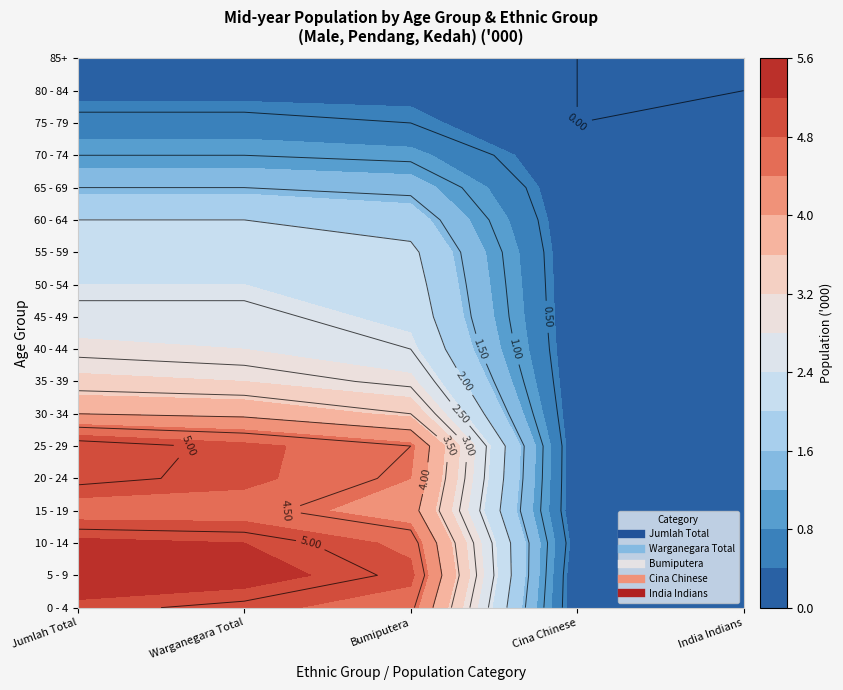

Reading left to right, extract all data points from this chart.

0 - 4: 5.1	4.9	4.6	0.1	0.2
5 - 9: 5.5	5.4	4.9	0.1	0.3
10 - 14: 5.3	5.2	4.7	0.2	0.3
15 - 19: 4.6	4.6	4.2	0.1	0.3
20 - 24: 5.1	4.9	4.4	0.1	0.3
25 - 29: 5.2	4.9	4.5	0.1	0.3
30 - 34: 4.0	3.9	3.5	0.1	0.2
35 - 39: 3.3	3.2	2.9	0.1	0.2
40 - 44: 2.9	2.8	2.5	0.1	0.2
45 - 49: 2.6	2.6	2.3	0.1	0.2
50 - 54: 2.4	2.4	2.2	0.1	0.1
55 - 59: 2.3	2.3	2.1	0.1	0.1
60 - 64: 2.0	2.0	1.8	0.1	0.1
65 - 69: 1.5	1.5	1.4	0.1	0.1
70 - 74: 1.0	1.0	0.9	0.1	0.1
75 - 79: 0.6	0.6	0.5	0.0	0.1
80 - 84: 0.3	0.3	0.3	0.0	0.0
85+: 0.1	0.1	0.1	0.0	0.0